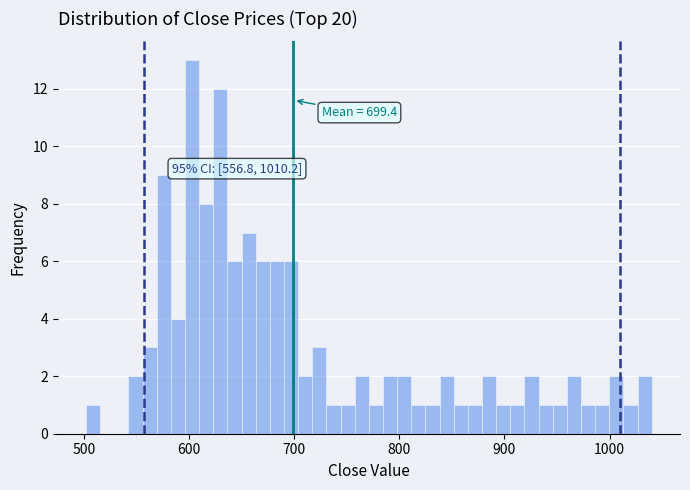

Around what value on the x-axis is the tallest bar? Give the approximate position of its centre, as read against the axis.

600